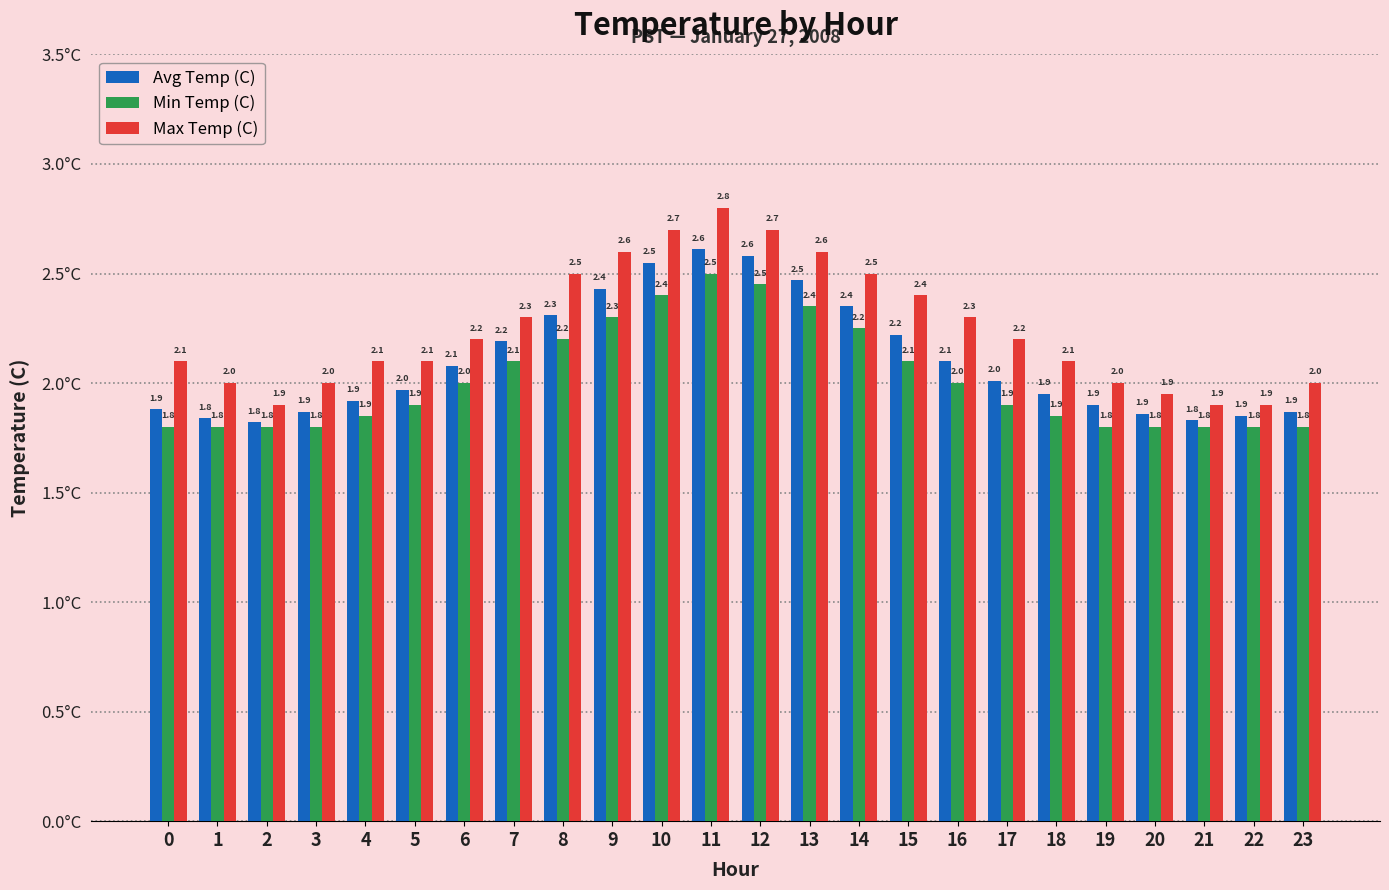

The Min Temp (C) series shows 2.7 at 15. True or false?

False